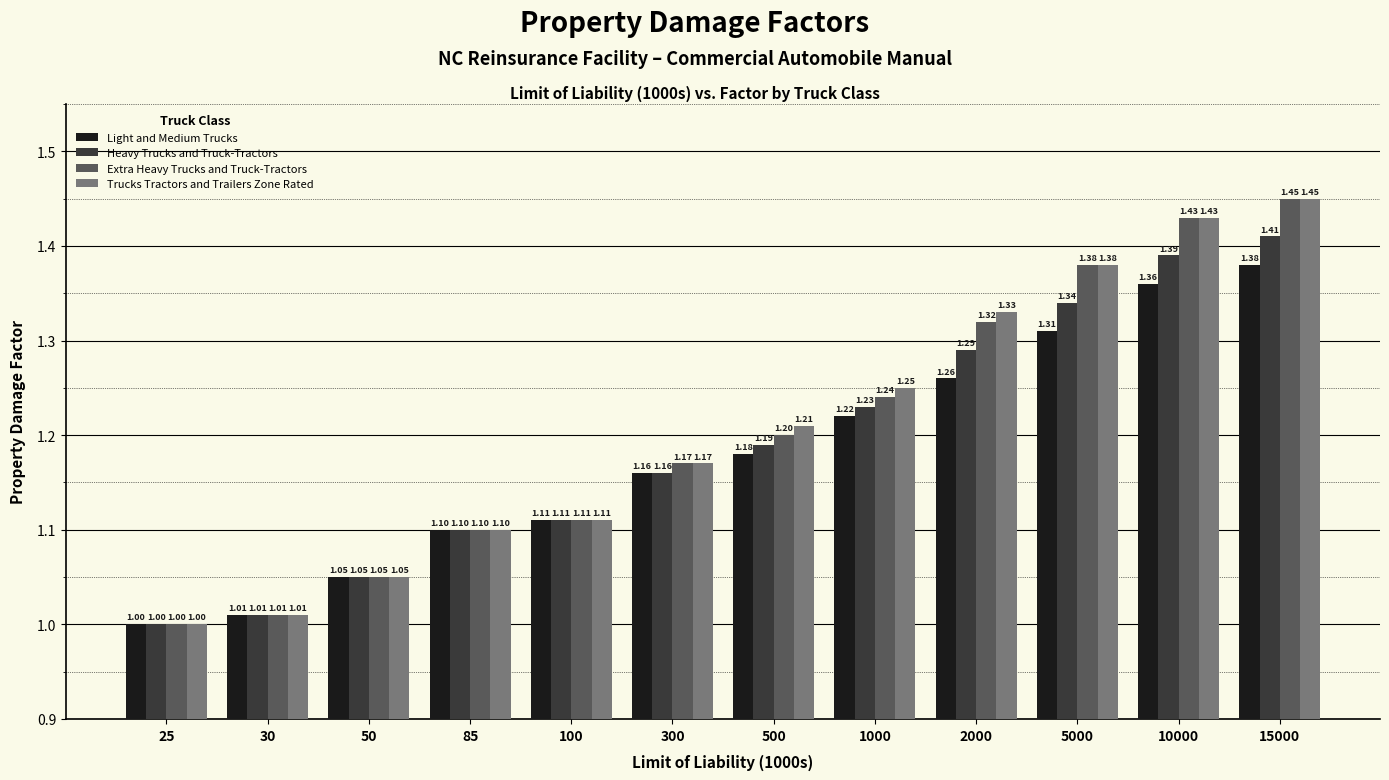

Are the bars horizontal?

No